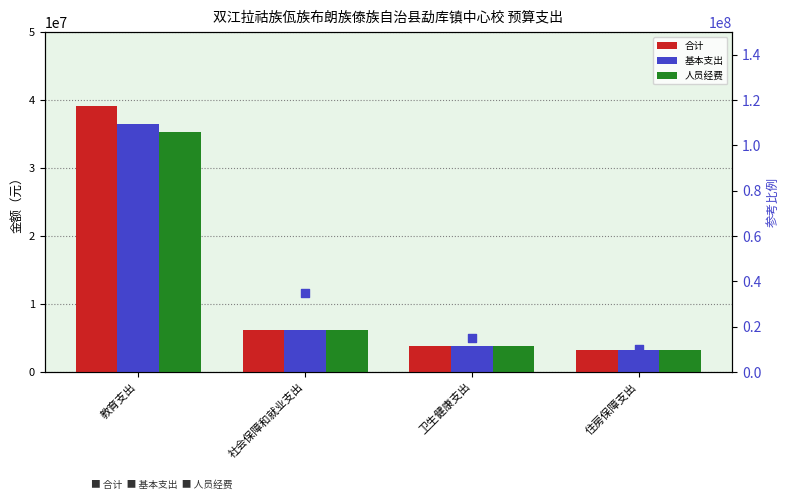

What is the total value across all series at 住房保障支出?

19824466.2